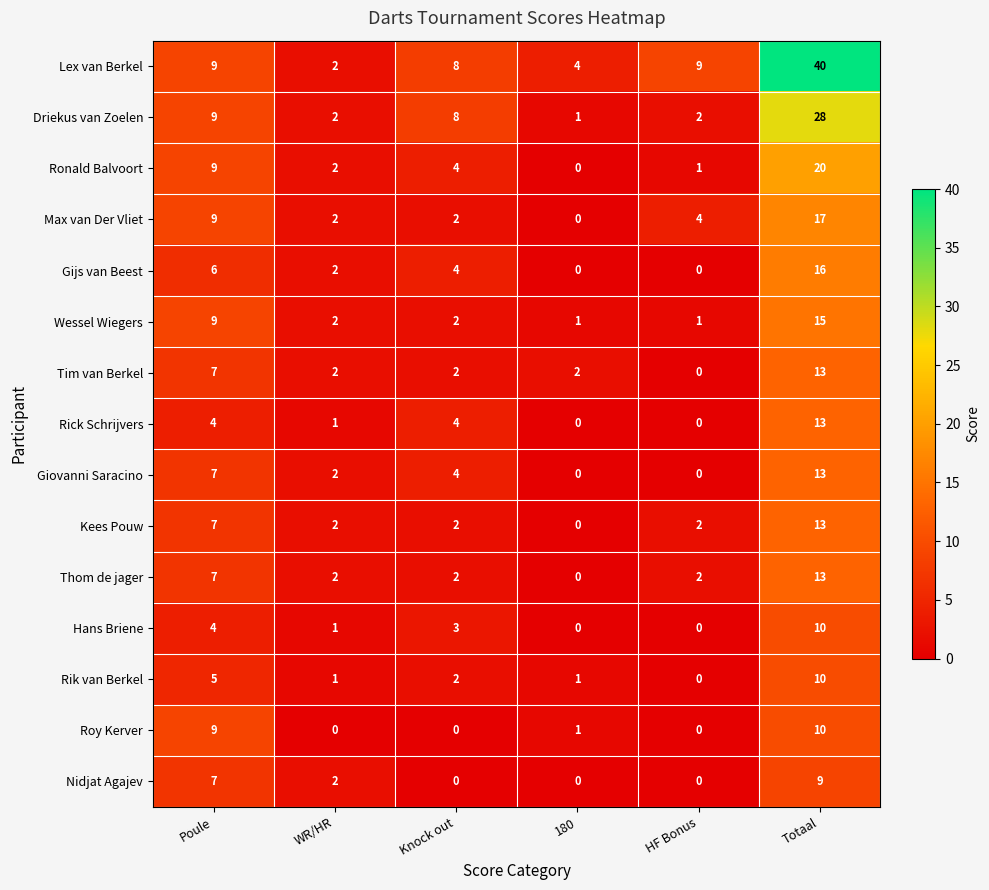

Which series has the largest total across all categories?

Lex van Berkel